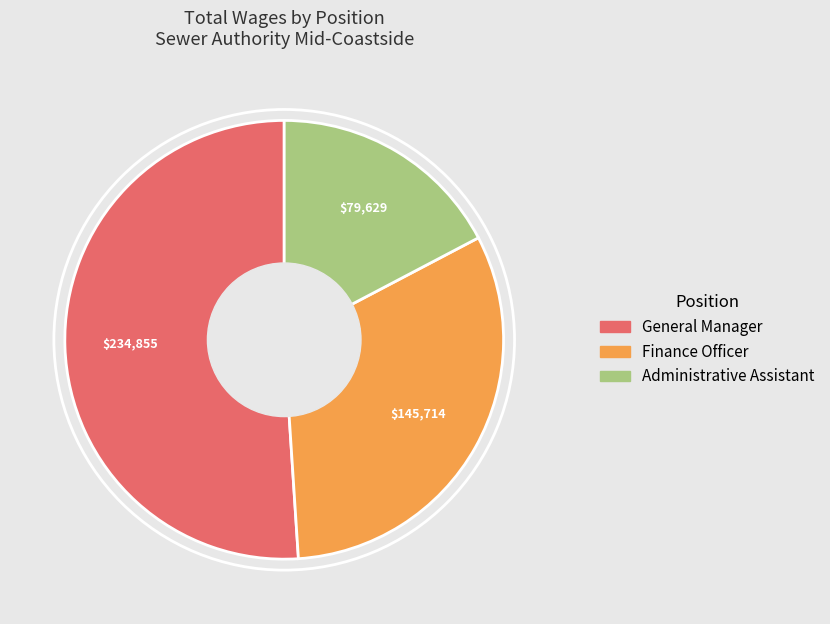

Approximately how many times larger is the value at Administrative Assistant compared to General Manager?

0.3